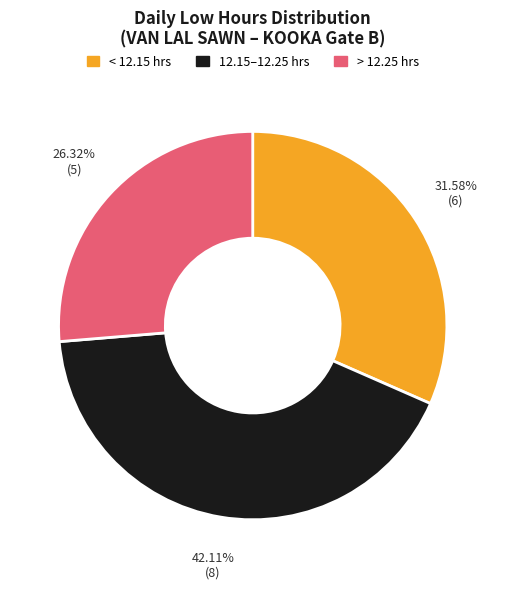

How many segments does this pie chart have?

3